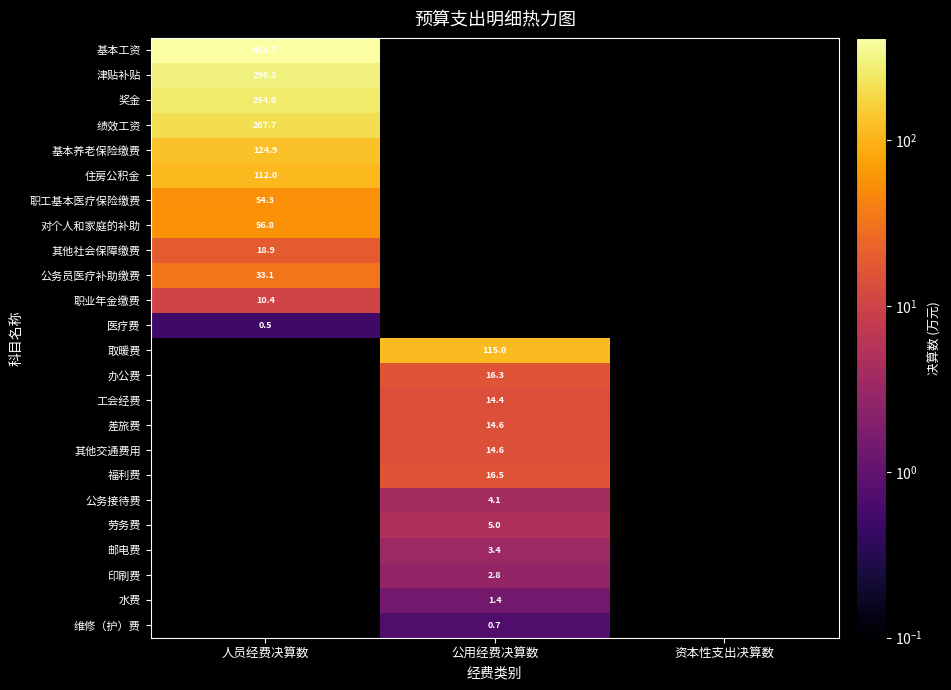

What is the total value across all series at 人员经费决算数?

1582.6